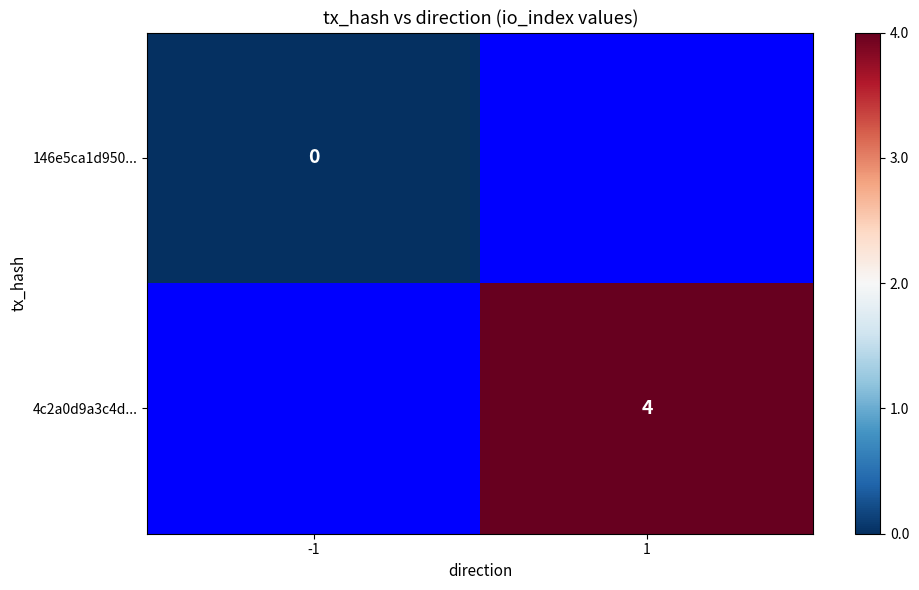

The 4c2a0d9a3c4d... series shows 1 at 1. True or false?

False